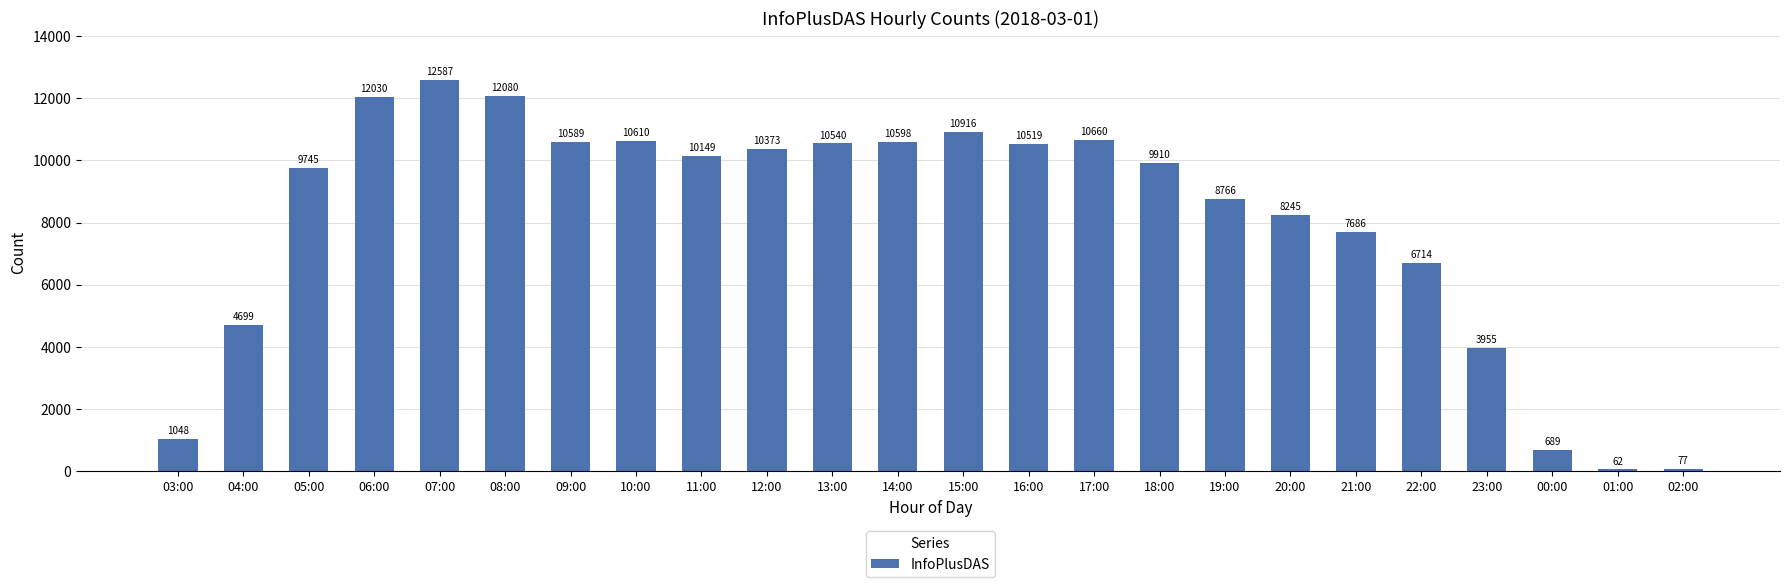

What is the maximum value shown in the chart?

12587